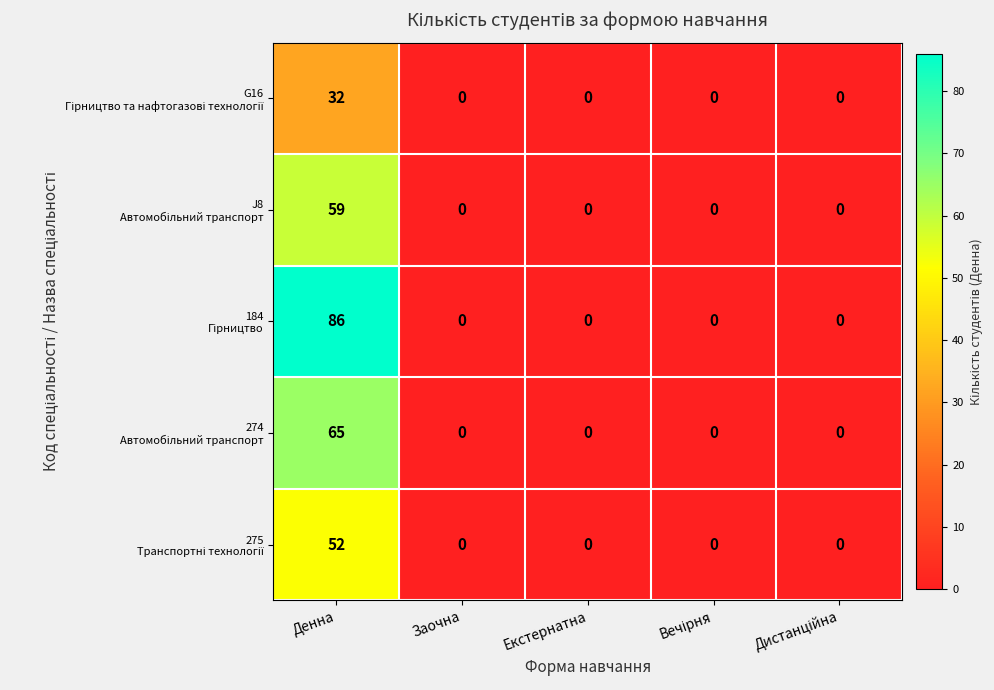

What is the maximum value shown in the chart?

86